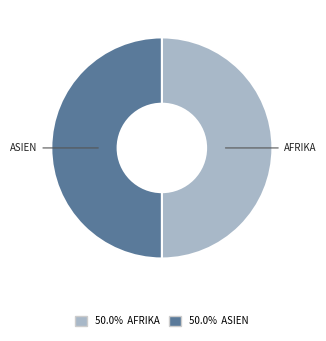

Is there any slice that represents more than half of the pie?

No